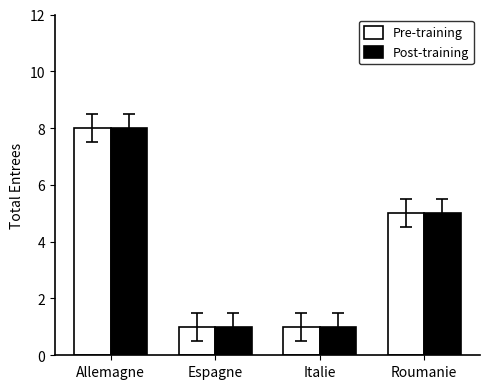

How many data points in Post-training are less than 5?

2